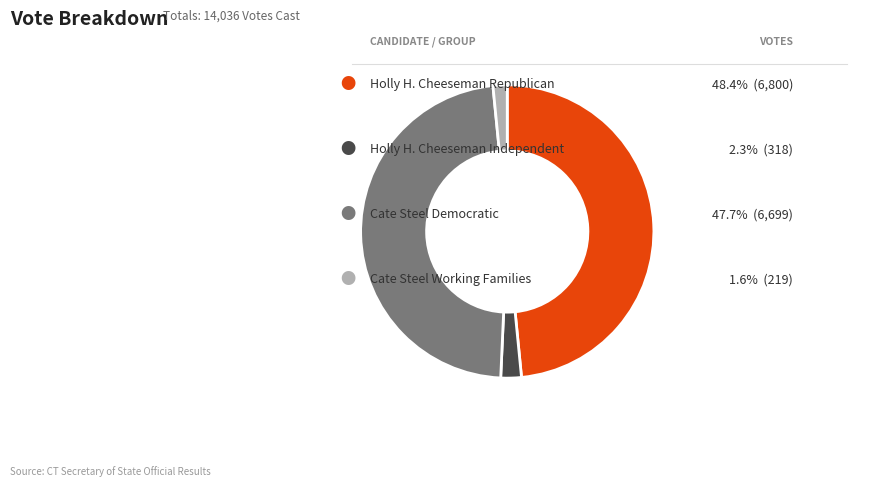

Is there any slice that represents more than half of the pie?

No